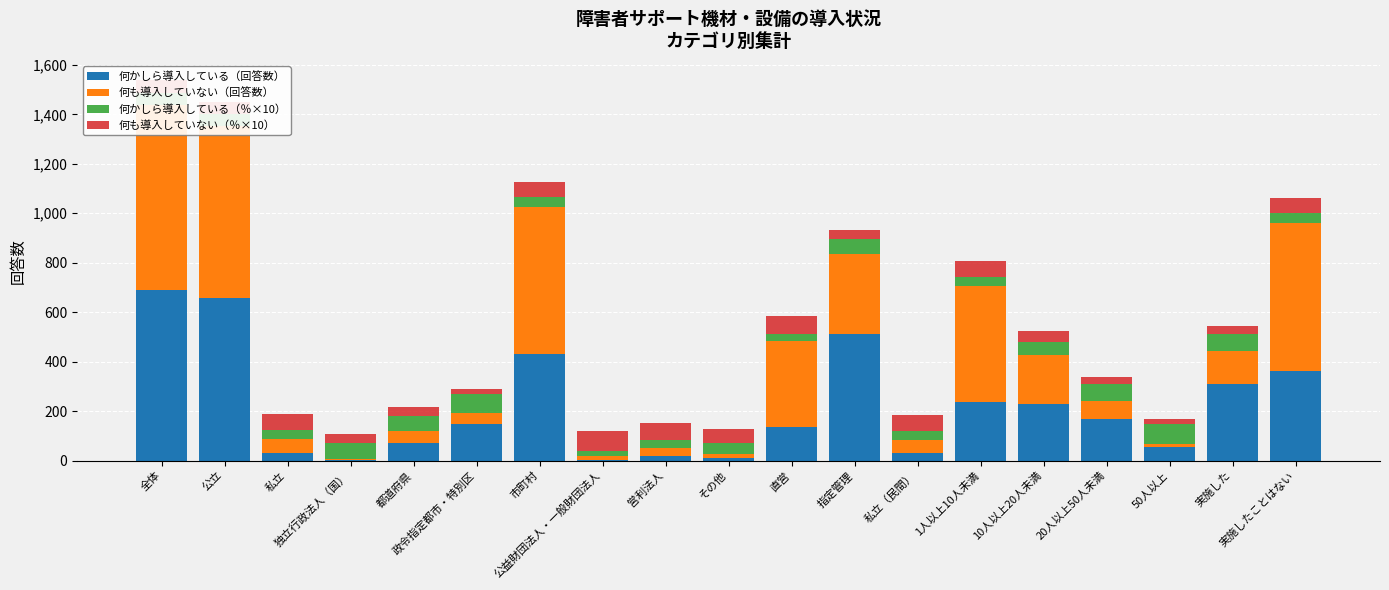

What are all the series names shown in the legend?

何かしら導入している（回答数）, 何も導入していない（回答数）, 何かしら導入している（％×10）, 何も導入していない（％×10）